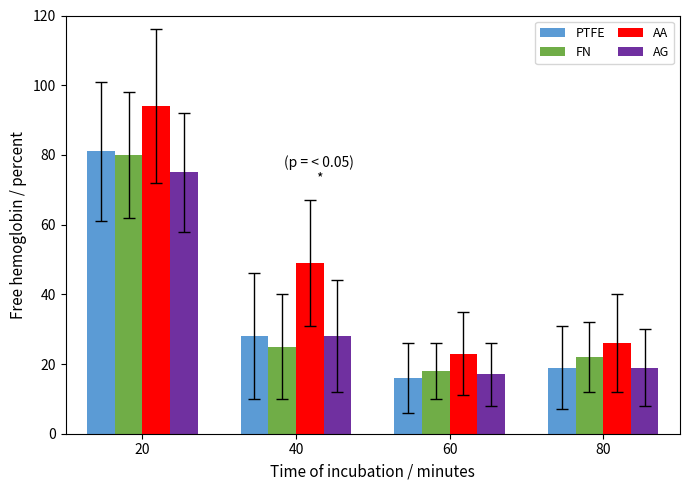

What are all the series names shown in the legend?

PTFE, FN, AA, AG